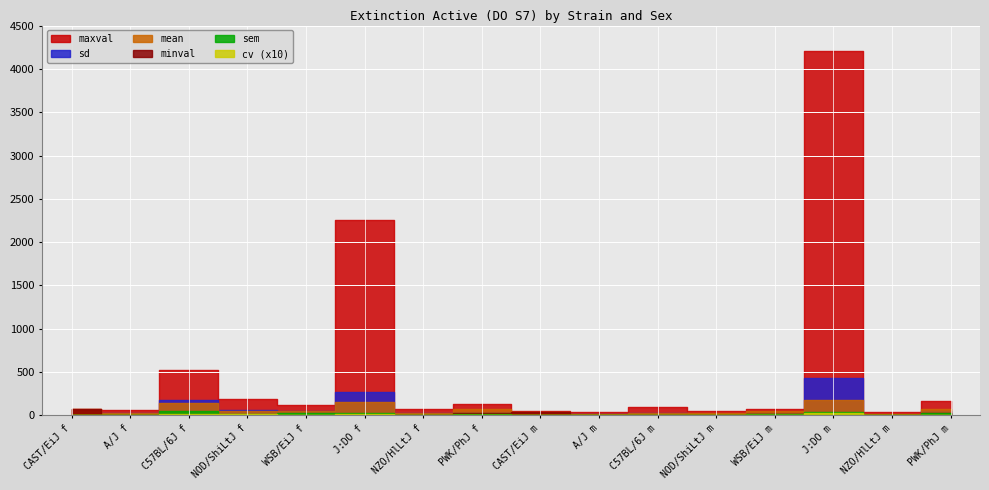

True or false: mean has more than 1 interior local peaks.

True